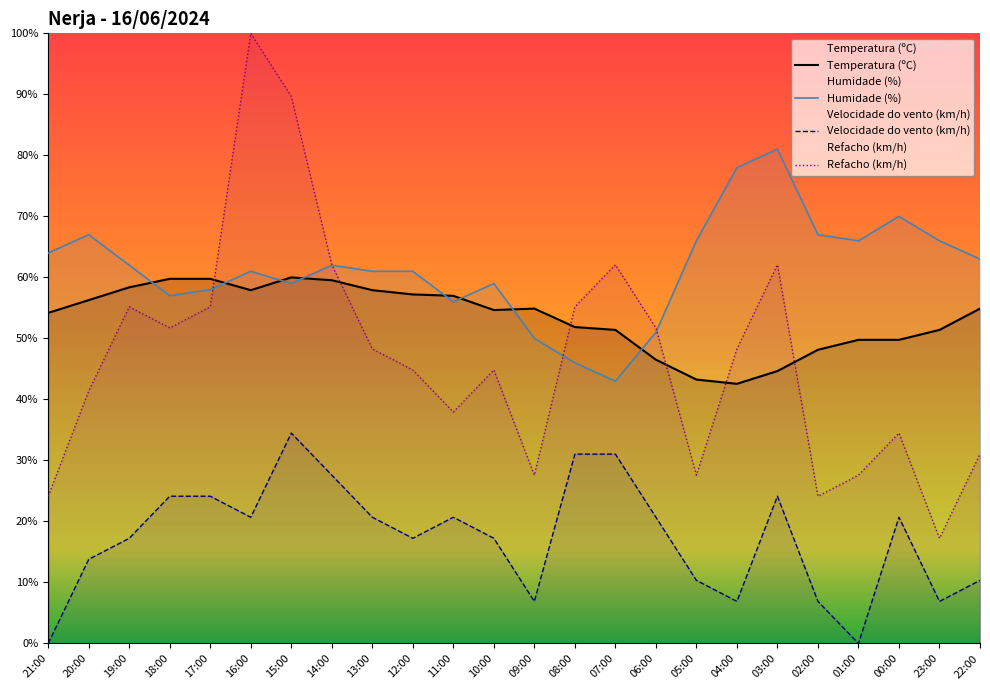

True or false: Velocidade do vento (km/h) and Refacho (km/h) intersect in this chart.

False